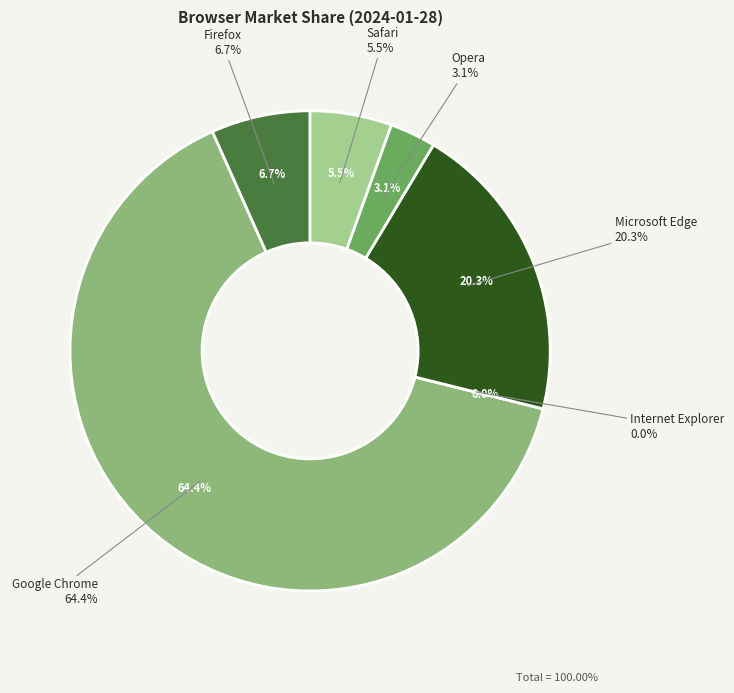

How much of the chart is everything except Safari?

94.5%